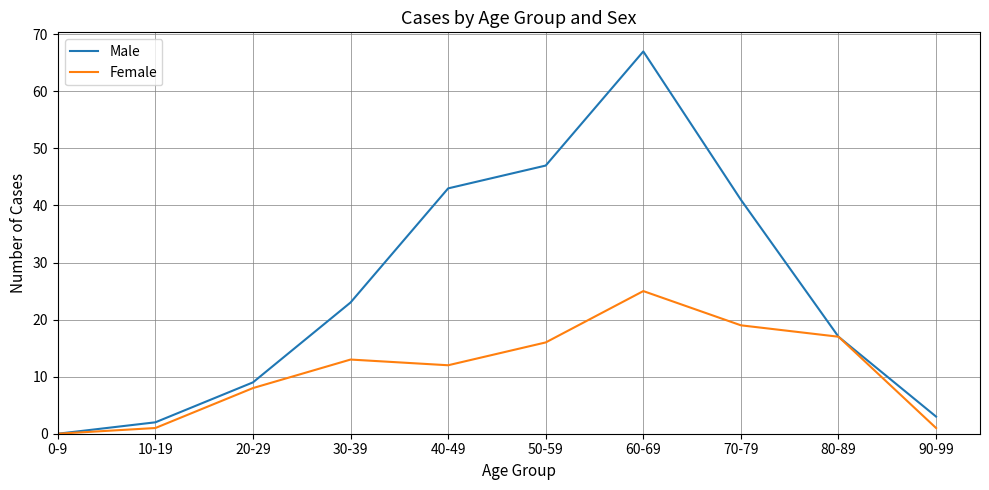

Reading left to right, extract all data points from this chart.

Male: 0	2	9	23	43	47	67	41	17	3
Female: 0	1	8	13	12	16	25	19	17	1